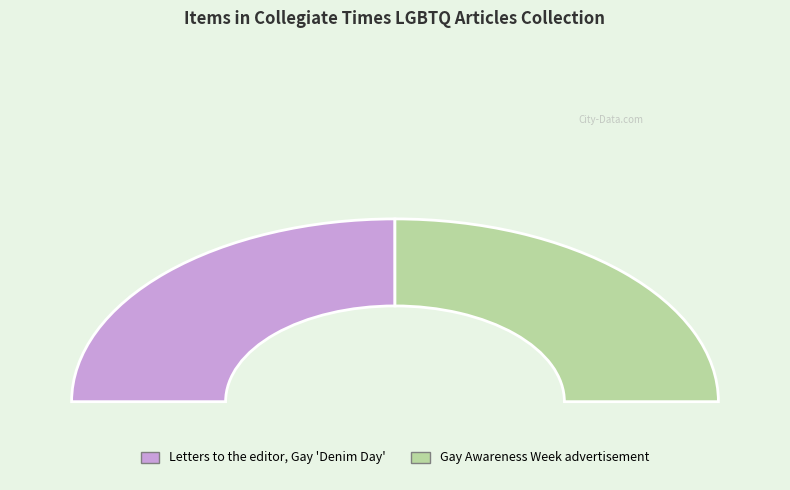

Is it true that Letters to the editor, Gay 'Denim Day' is 35% of the pie?

False